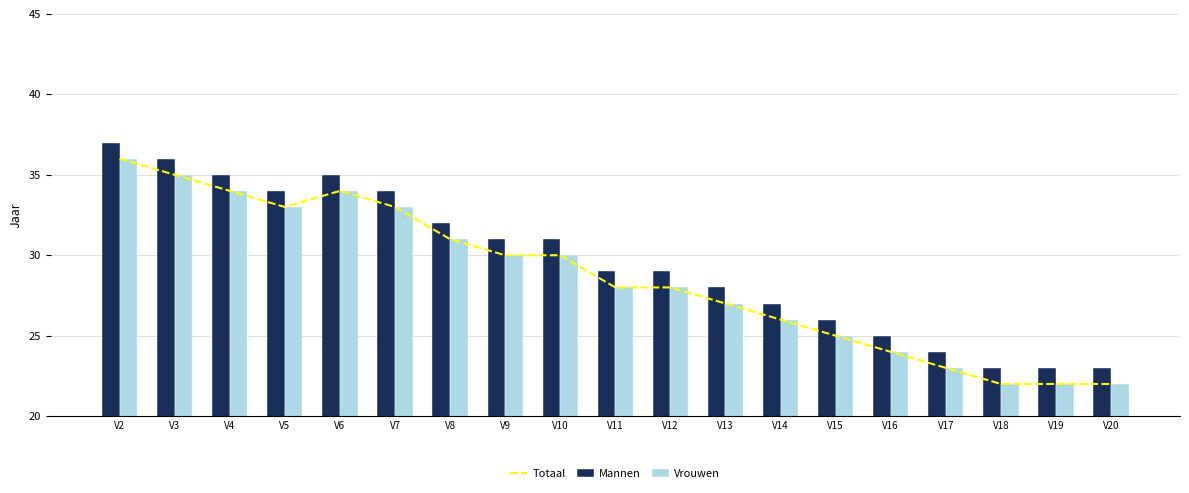

What is the spread (max minus min) of values at V10?

1